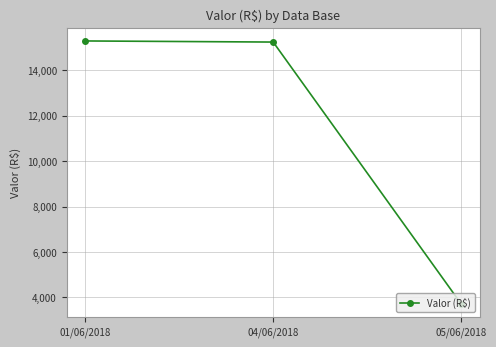

Approximately how many times larger is the value at 04/06/2018 compared to 05/06/2018?

4.1